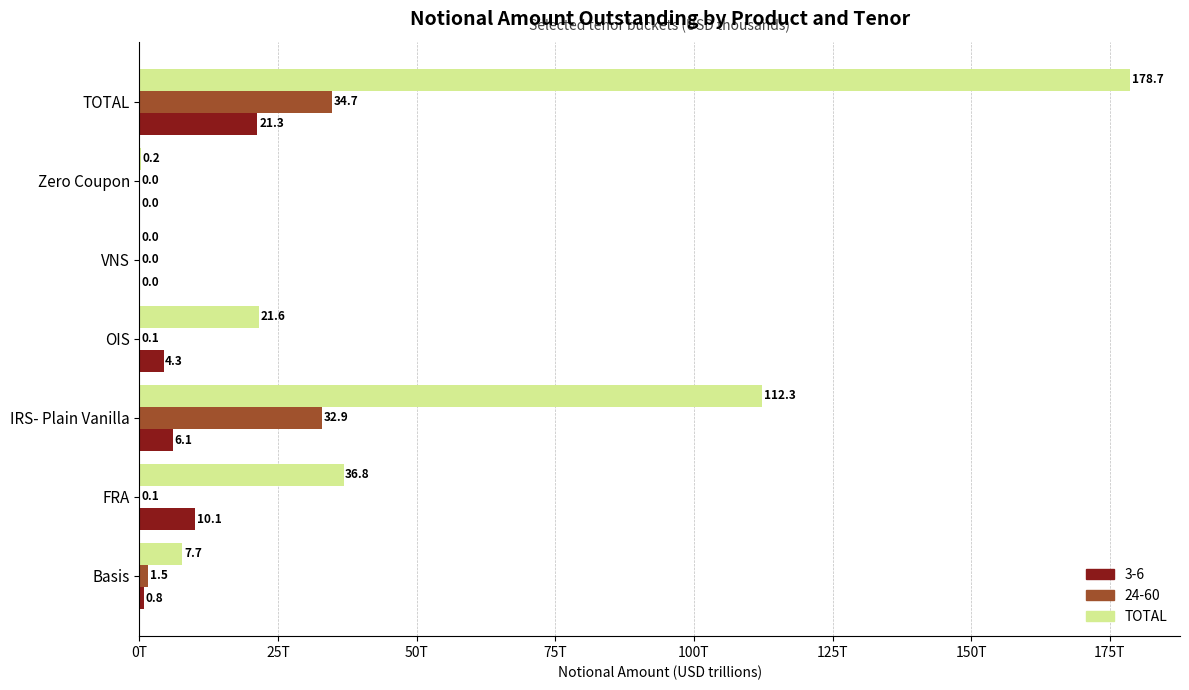

What are all the series names shown in the legend?

3-6, 24-60, TOTAL